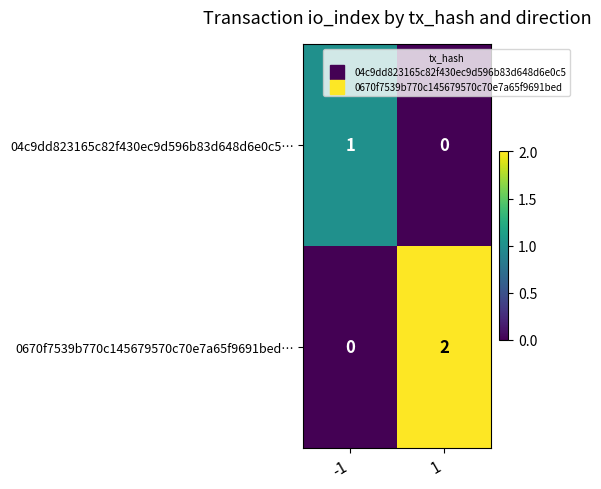

Count the number of categories in the chart.

2